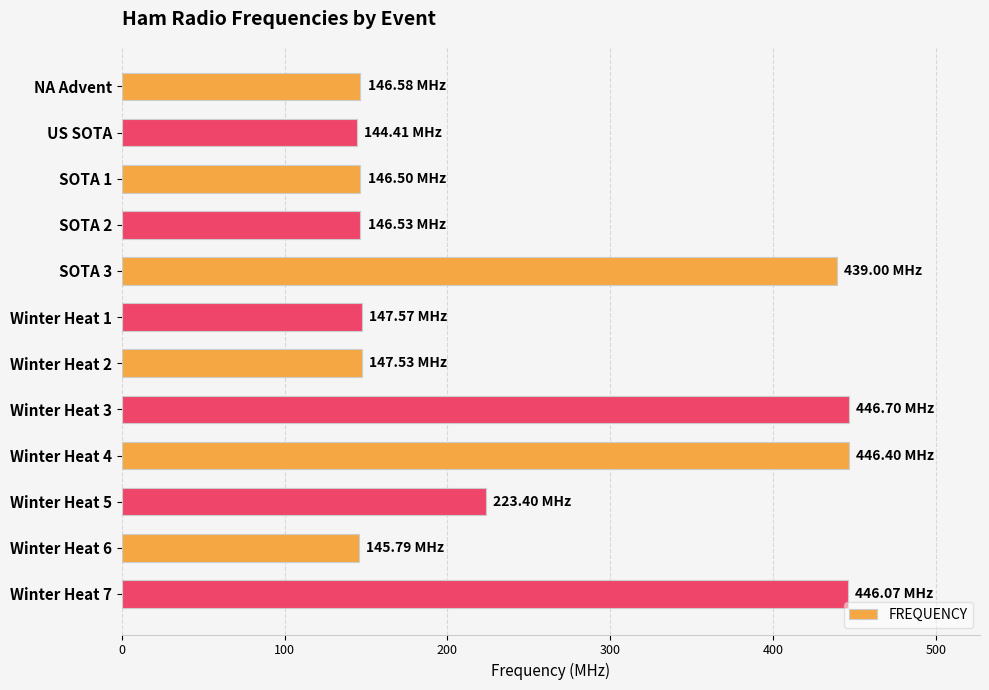

What is the maximum value shown in the chart?

446.7